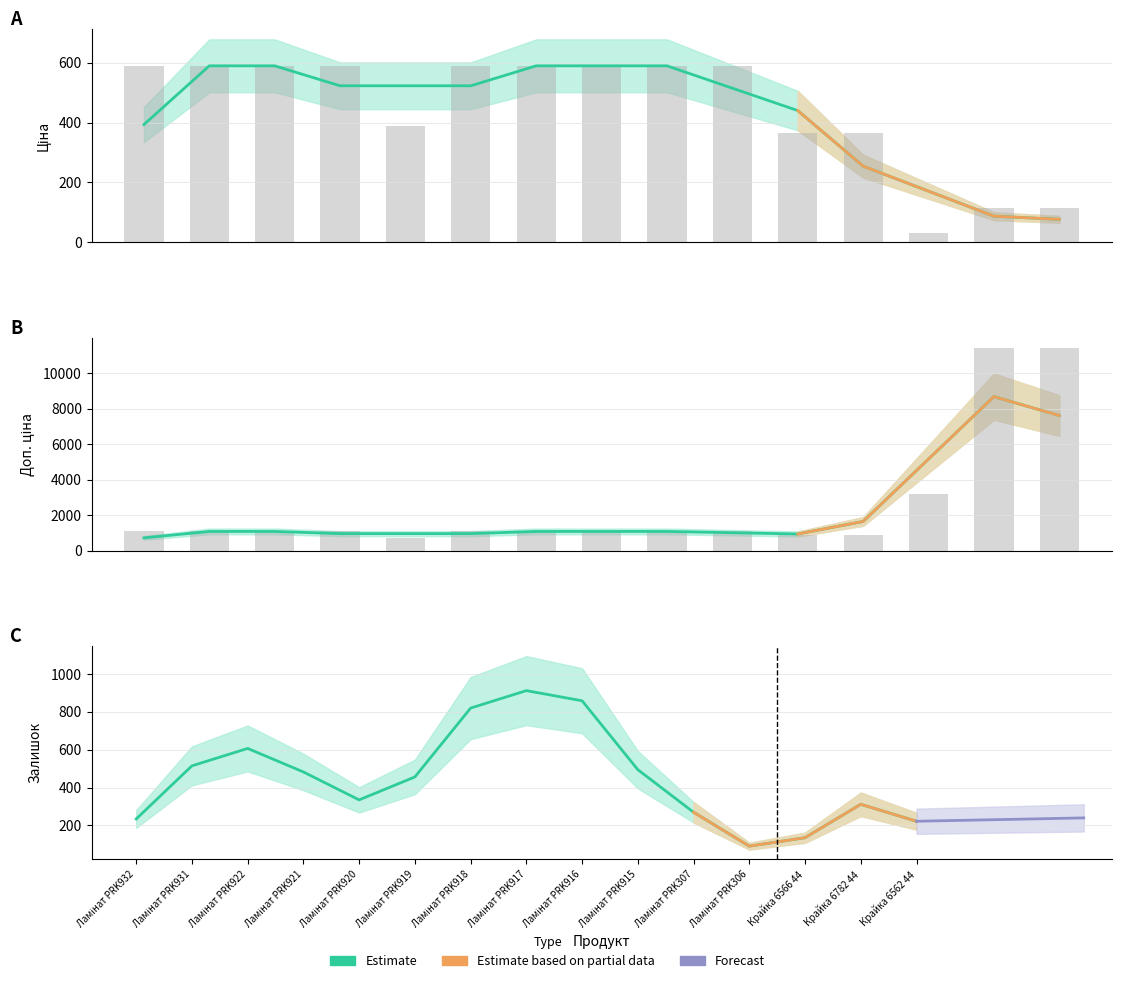

Is it true that Доп. ціна equals 311.7 at Ламінат PRK917?

False